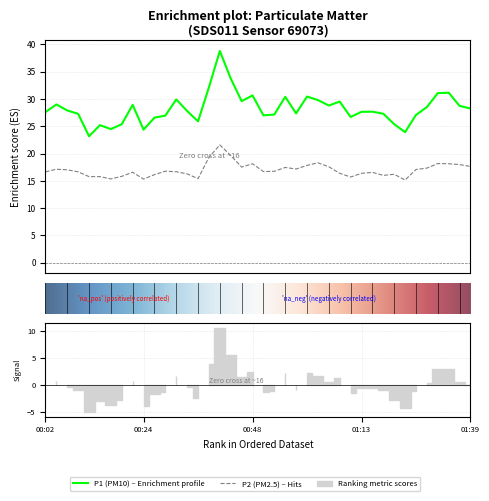

List the series in order of their peak value, lowest first.

P2, P1